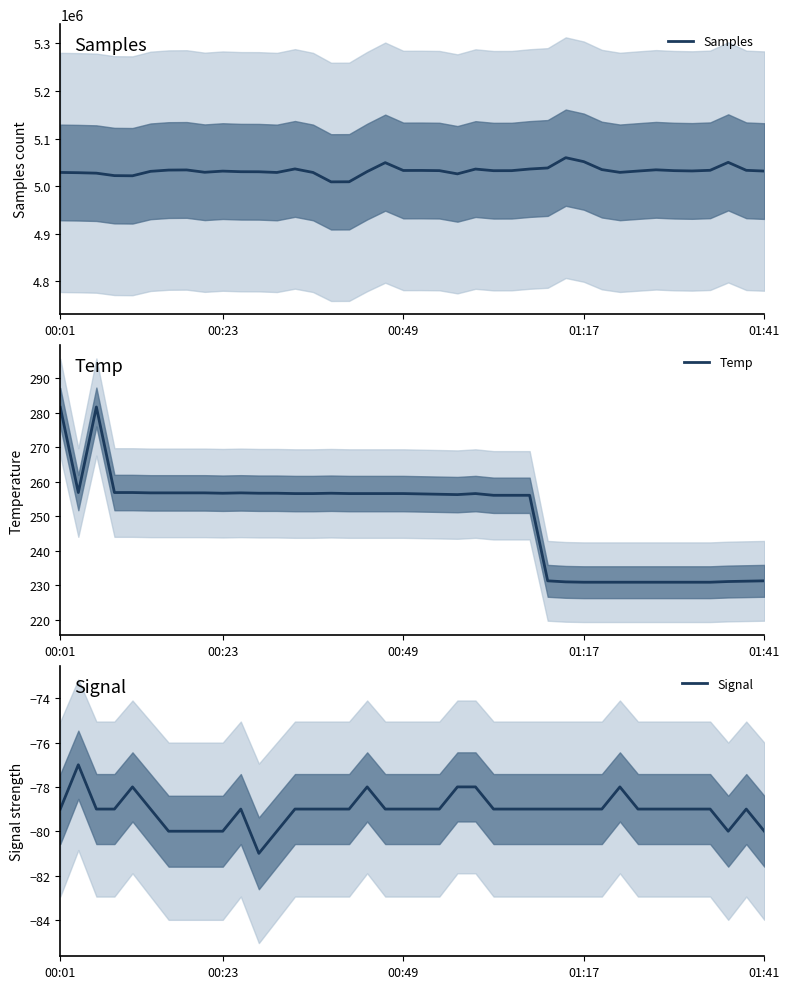

At which category does Signal reach its first local valley?

11